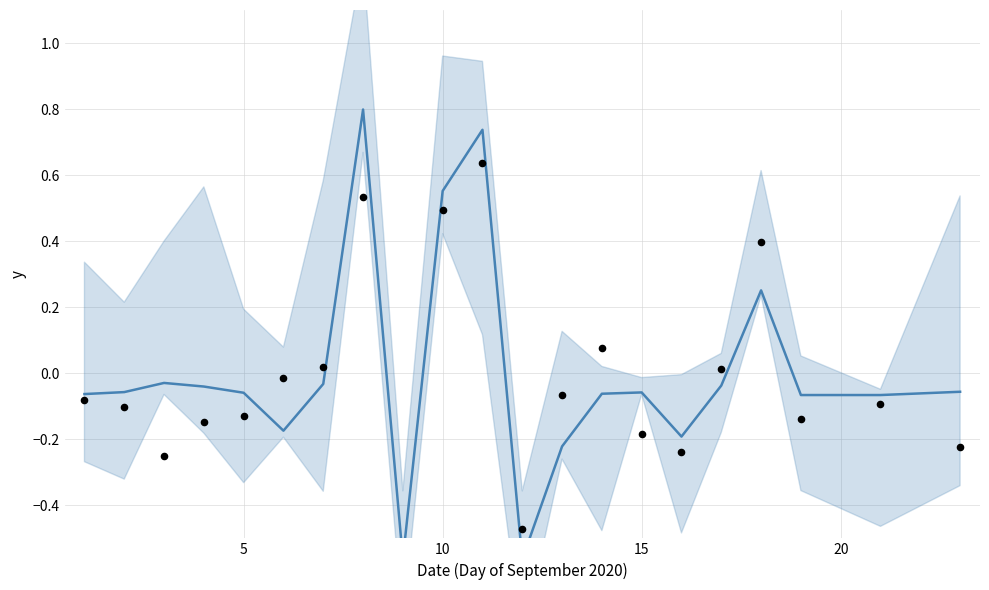

Between 10 and 15, which is larger?

10